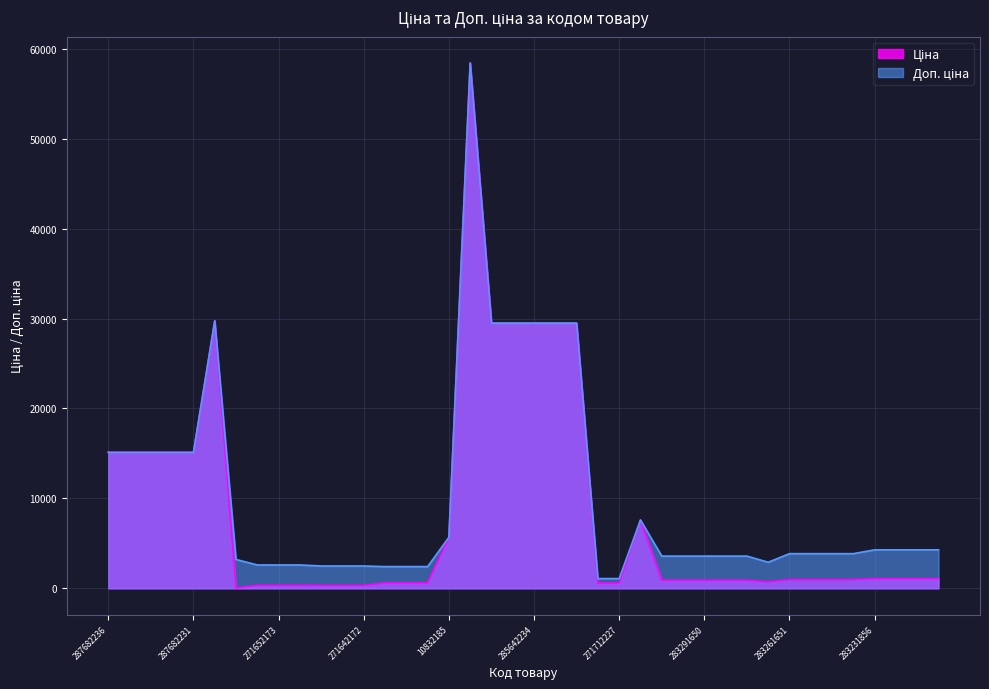

Reading left to right, extract all data points from this chart.

Ціна: 15120.0	15120.0	15120.0	15120.0	15120.0	29747.2	32.0	324.8	324.8	324.8	310.3	310.3	310.3	603.7	603.7	603.7	5673.8	58426.5	29491.5	29491.5	29491.5	29491.5	29491.5	589.9	589.9	7596.5	895.9	895.9	895.9	895.9	895.9	724.5	963.5	963.5	963.5	963.5	1069.8	1069.8	1069.8	1069.8
Доп. ціна: 15120.0	15120.0	15120.0	15120.0	15120.0	29747.2	3205.0	2598.3	2598.3	2598.3	2482.4	2482.4	2482.4	2414.8	2414.8	2414.8	5673.8	58426.5	29491.5	29491.5	29491.5	29491.5	29491.5	1081.7	1081.7	7596.5	3583.6	3583.6	3583.6	3583.6	3583.6	2897.8	3854.0	3854.0	3854.0	3854.0	4279.1	4279.1	4279.1	4279.1